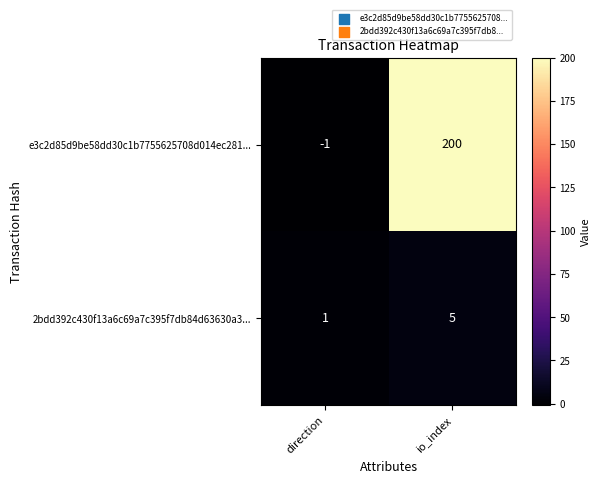

The value of e3c2d85d9be58dd30c1b7755625708d014ec281... at direction is -1. True or false?

True